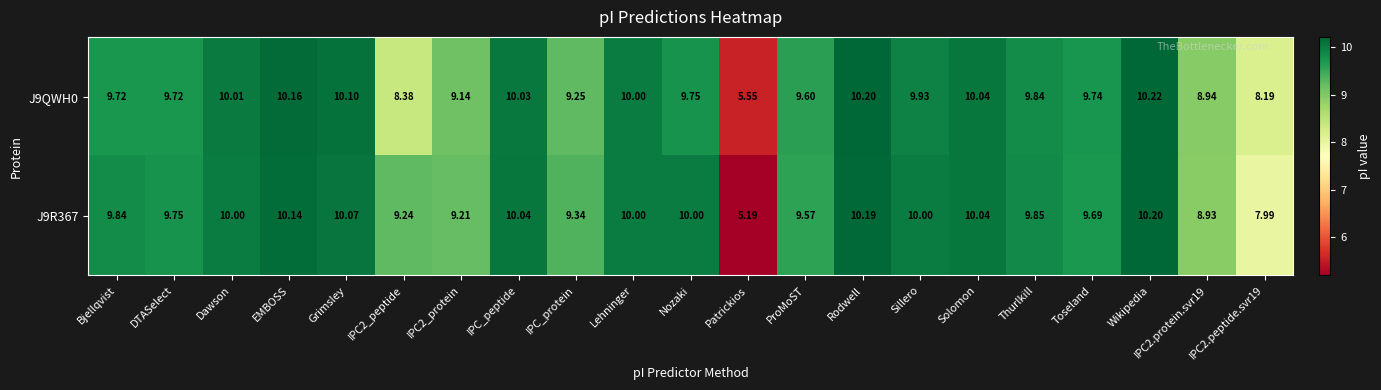

Where does the J9R367 series first go above 9?

Bjellqvist